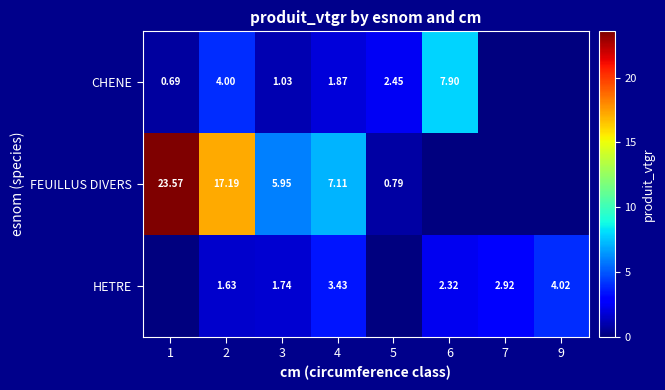

Is the value of HETRE at 2 greater than the value of CHENE at 1?

Yes